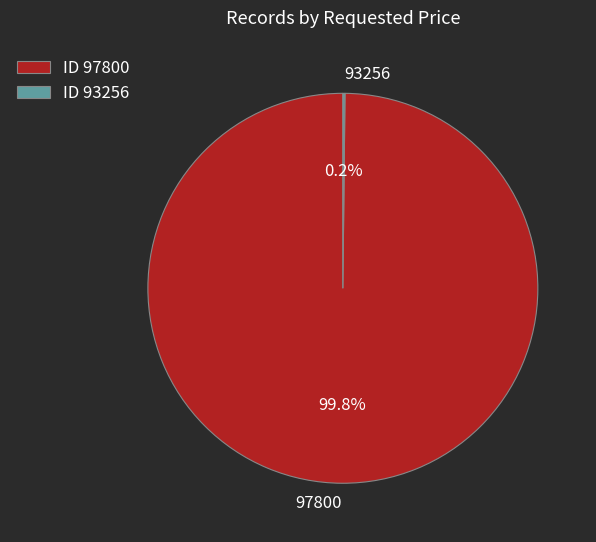

Which category has the biggest portion of the pie?

97800